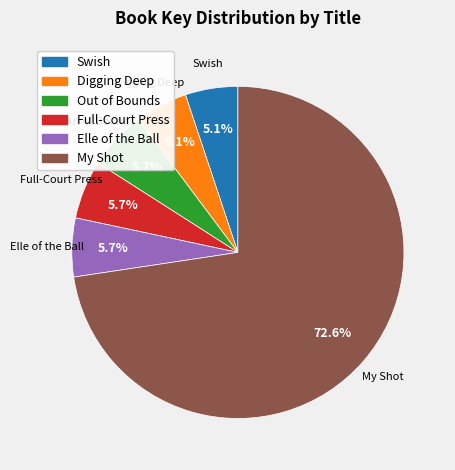

To the nearest percent, what is the combined percentage of Elle of the Ball and Full-Court Press?

11%